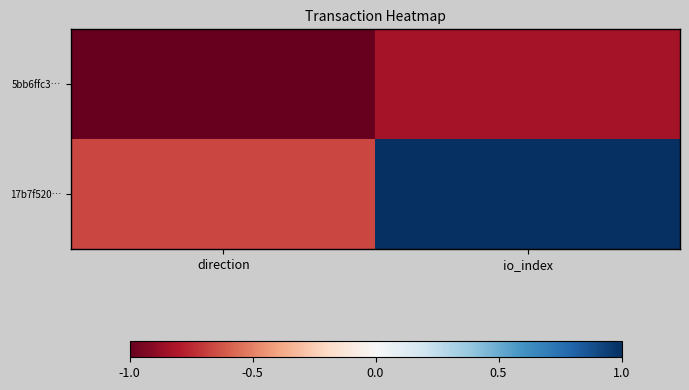

At which category is the sum across all series the highest?

io_index